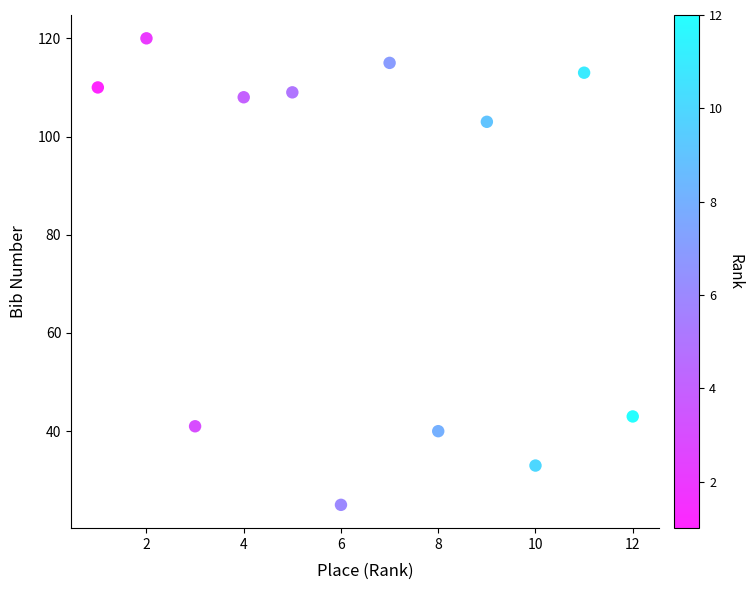

What is the average X value?

6